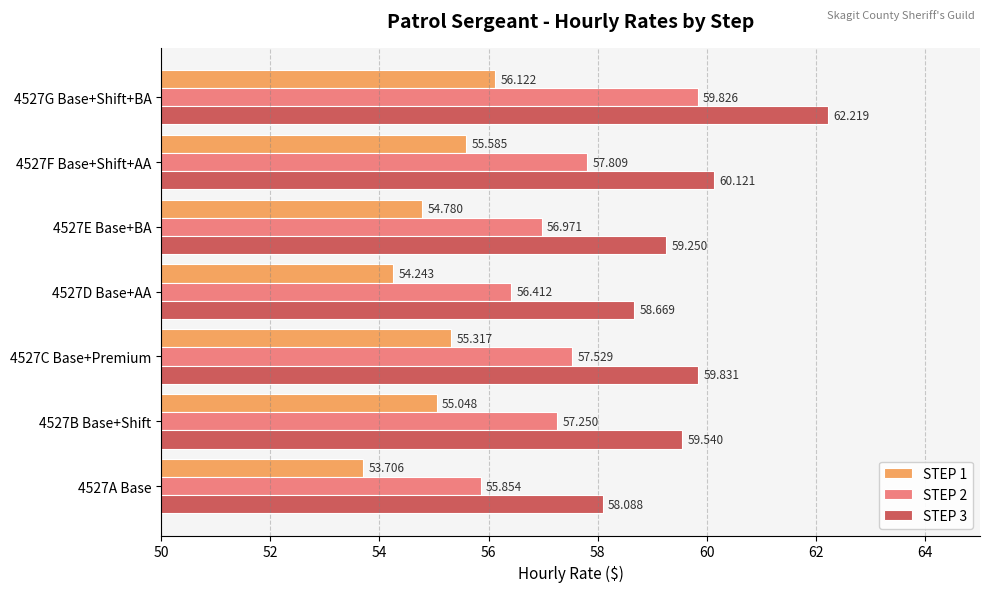

What is the sum of all STEP 1 values?

384.8